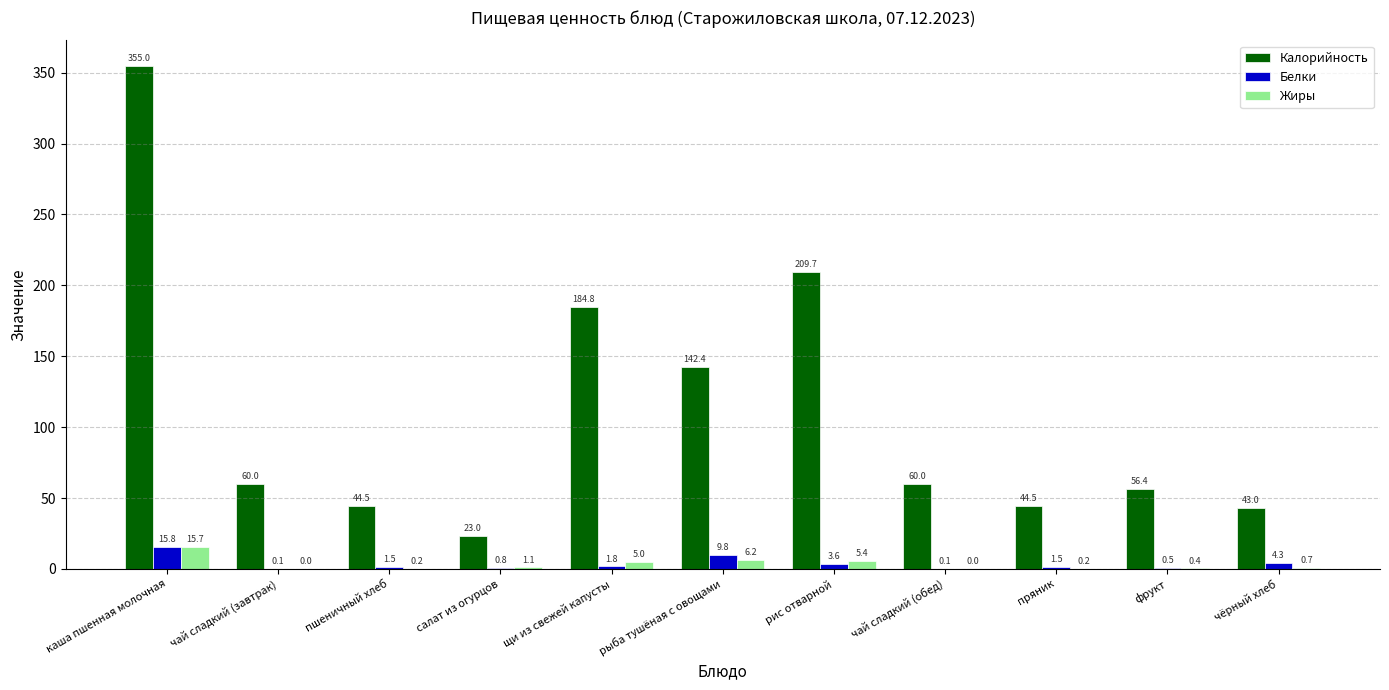

Which category has the highest value in the Белки series?

каша пшенная молочная